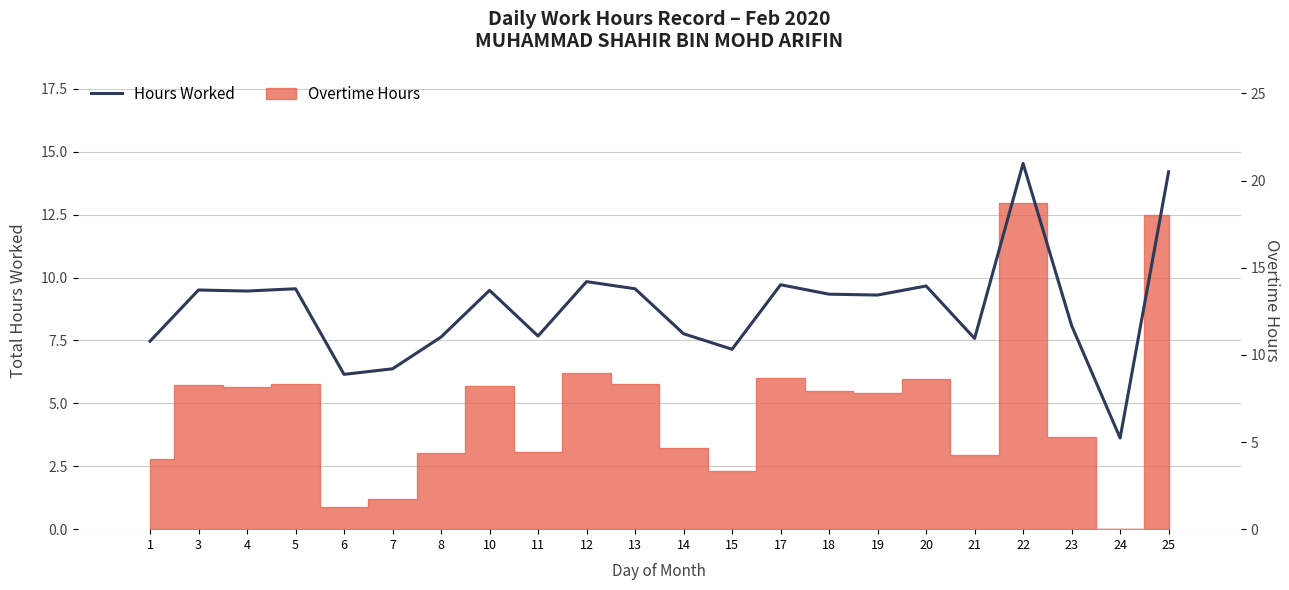

Which label corresponds to the smallest value in the chart?

24